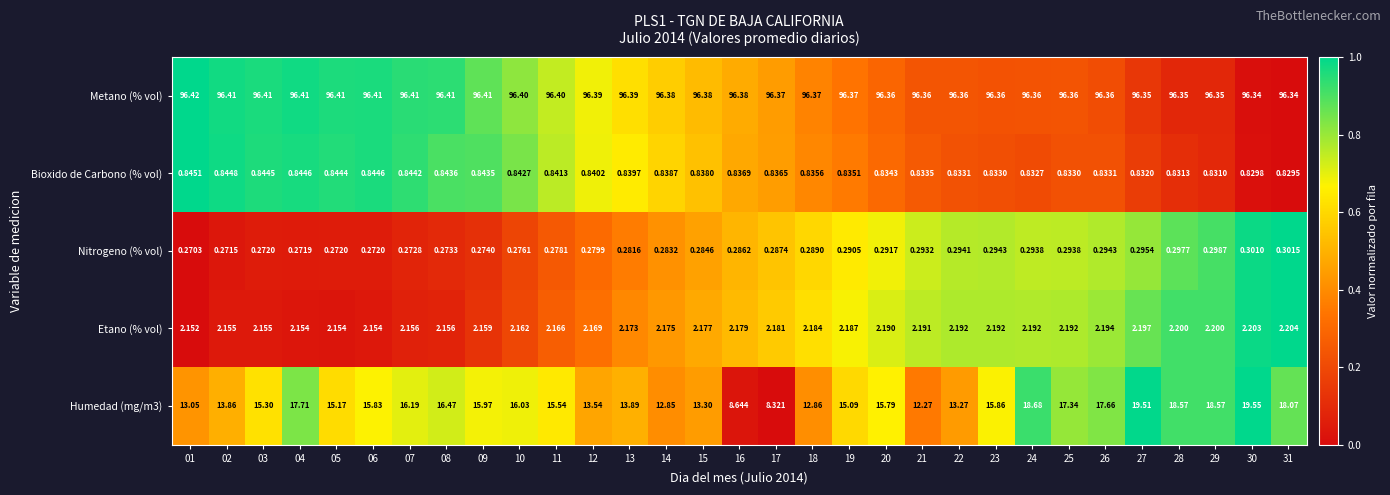

How many data points in Humedad (mg/m3) are above 15?

20